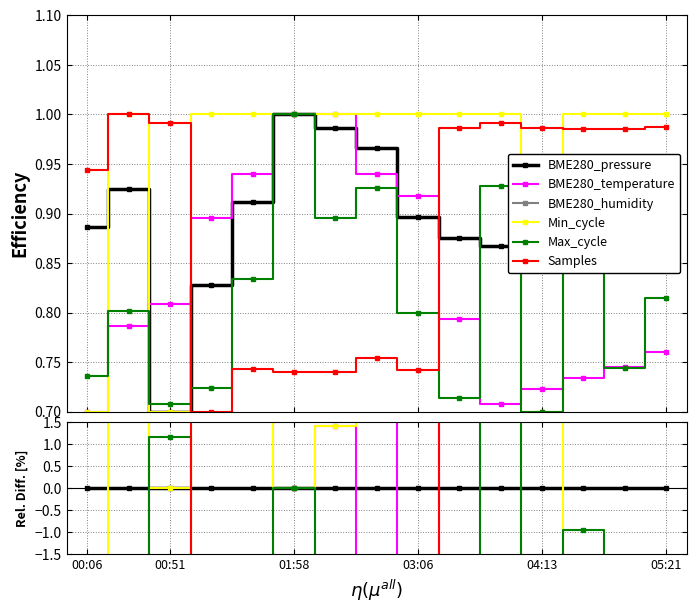

List the series in order of their peak value, highest first.

Samples, Min_cycle, BME280_temperature, Max_cycle, BME280_pressure, BME280_humidity